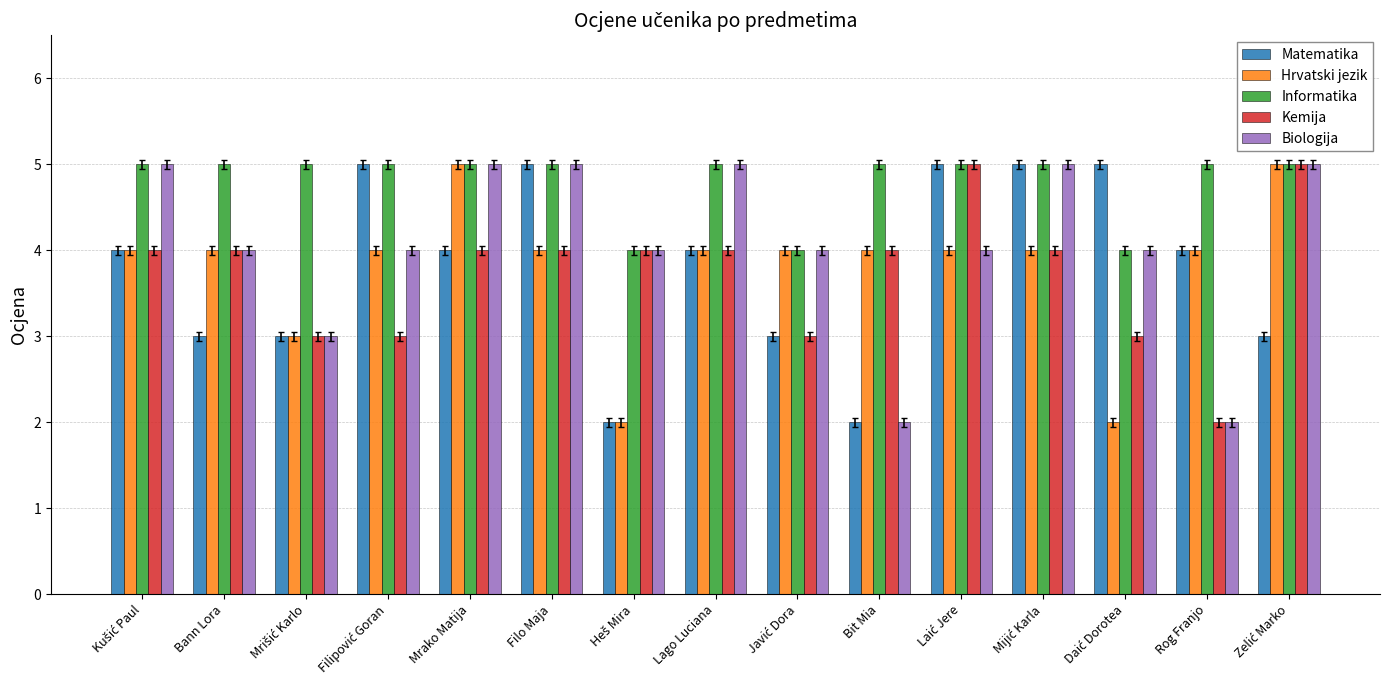

How many groups of bars are there?

15